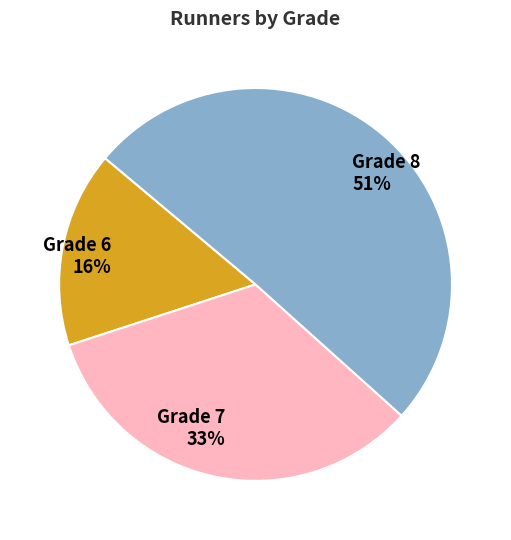

What percentage is the Grade 6 slice, to the nearest percent?

16%